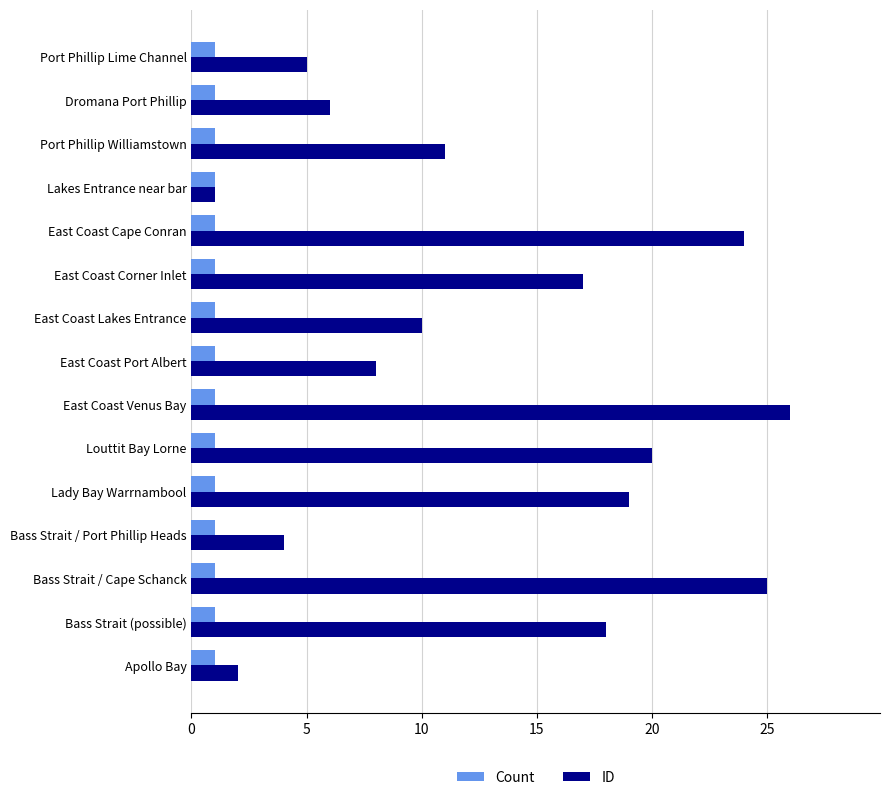

True or false: ID has a value of 18 at Bass Strait (possible).

True